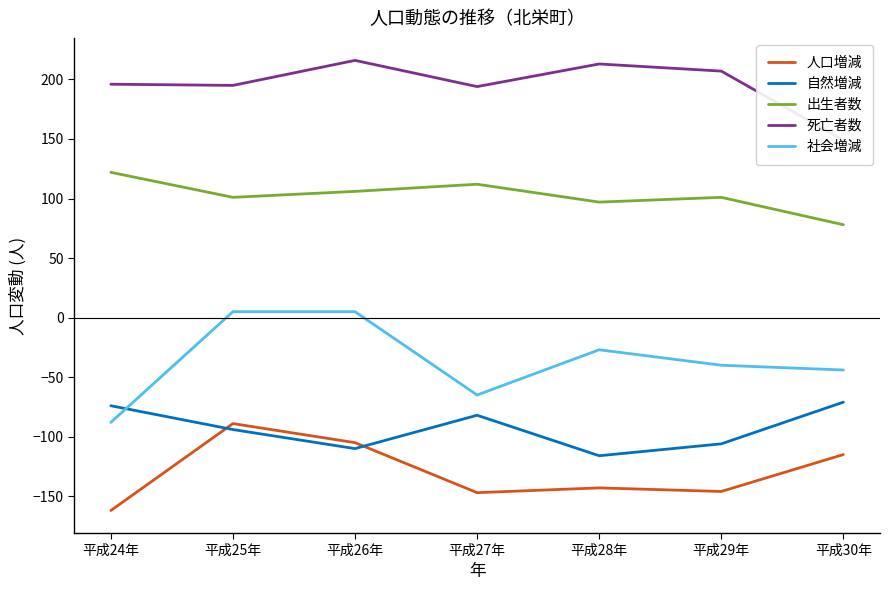

What is the value of the 人口増減 point at the 7th from the left?

-115